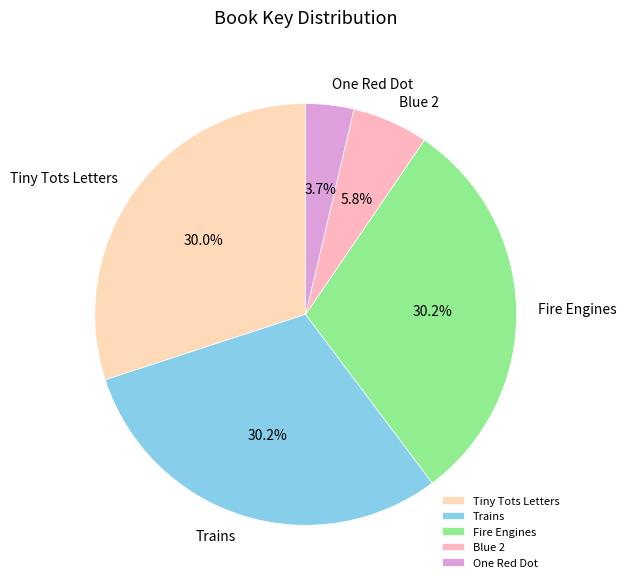

To the nearest percent, what percentage of the pie is Blue 2?

6%